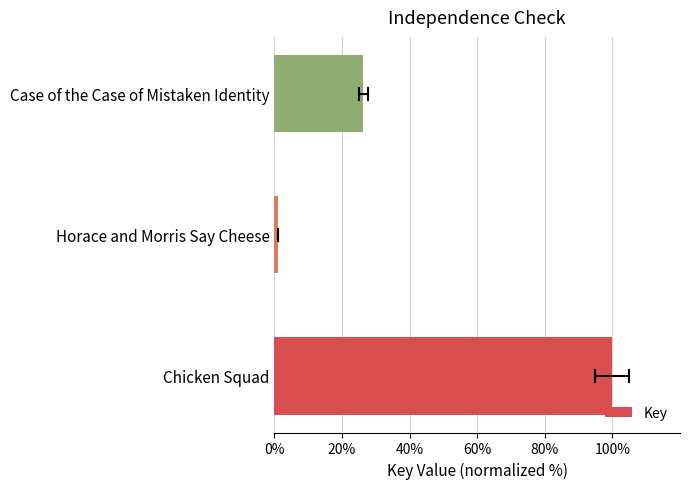

The chart shows a value of 26.3 at Case of the Case of Mistaken Identity. True or false?

True